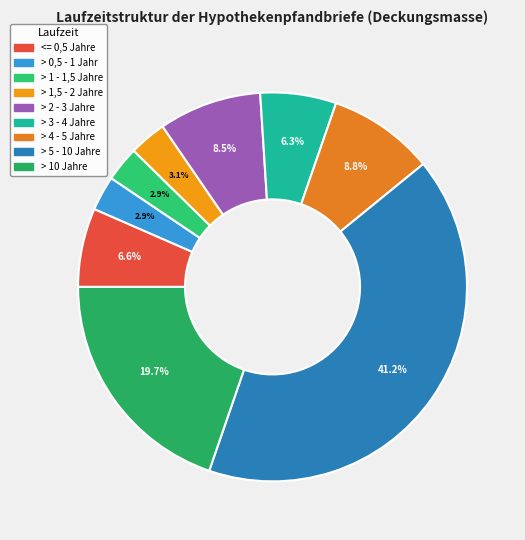

How many segments does this pie chart have?

9